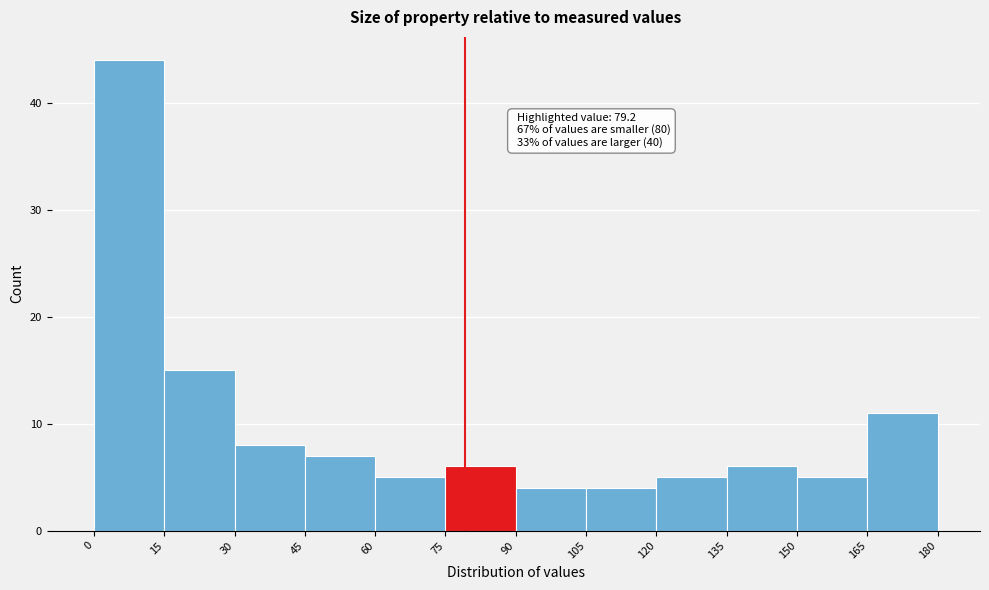

Over which range of the x-axis is the bar tallest?

0 to 15